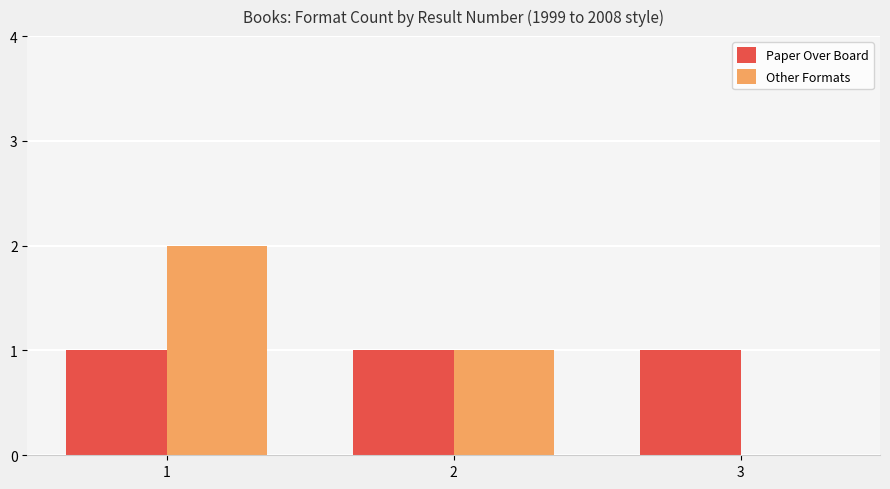

How many Other Formats values are between 0 and 2?

3